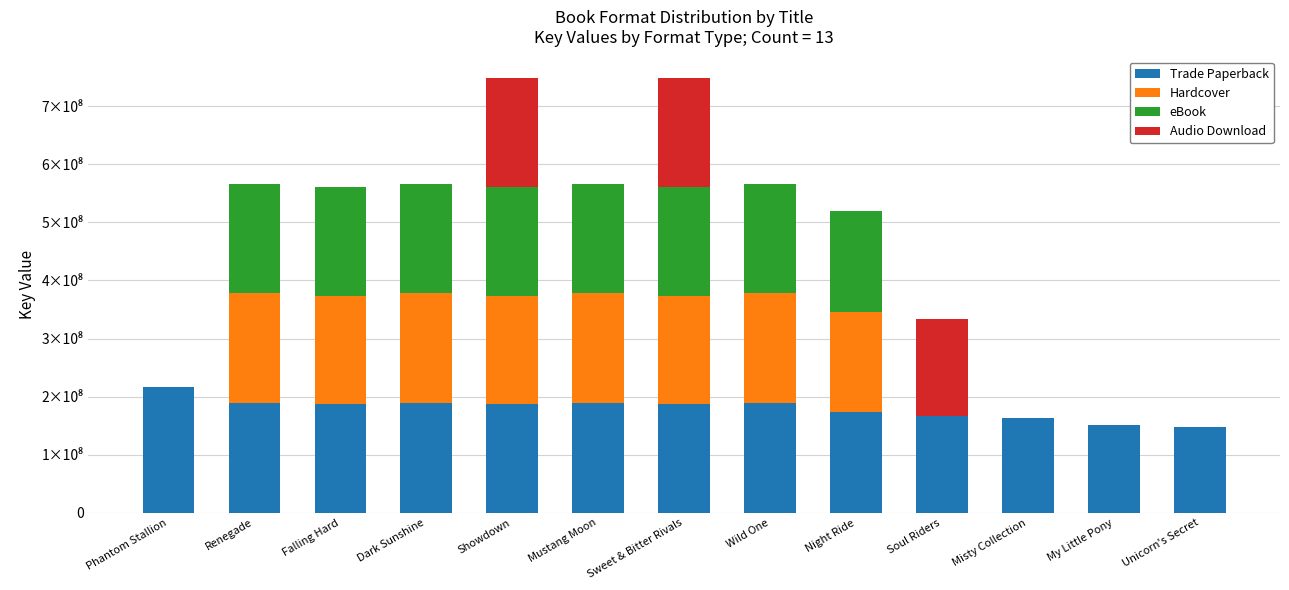

The Trade Paperback series shows 167126690 at Soul Riders. True or false?

True